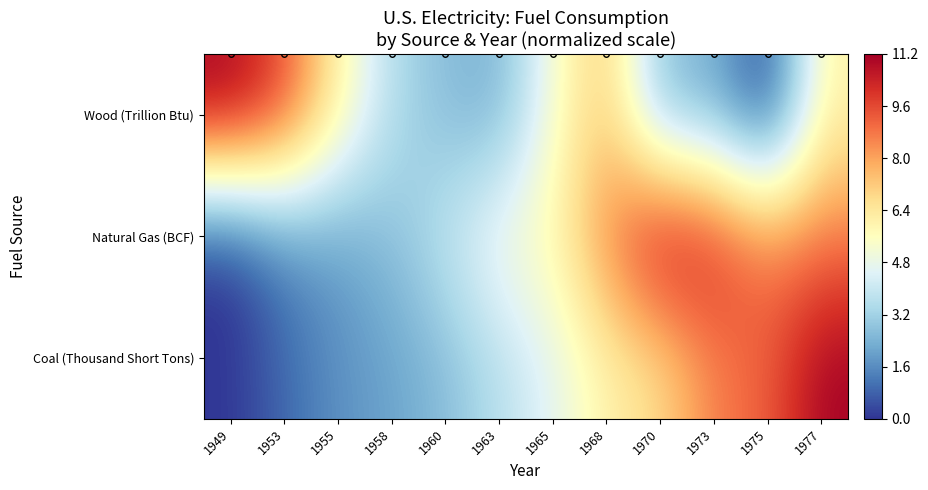

What is the spread (max minus min) of values at 1958?

1.5